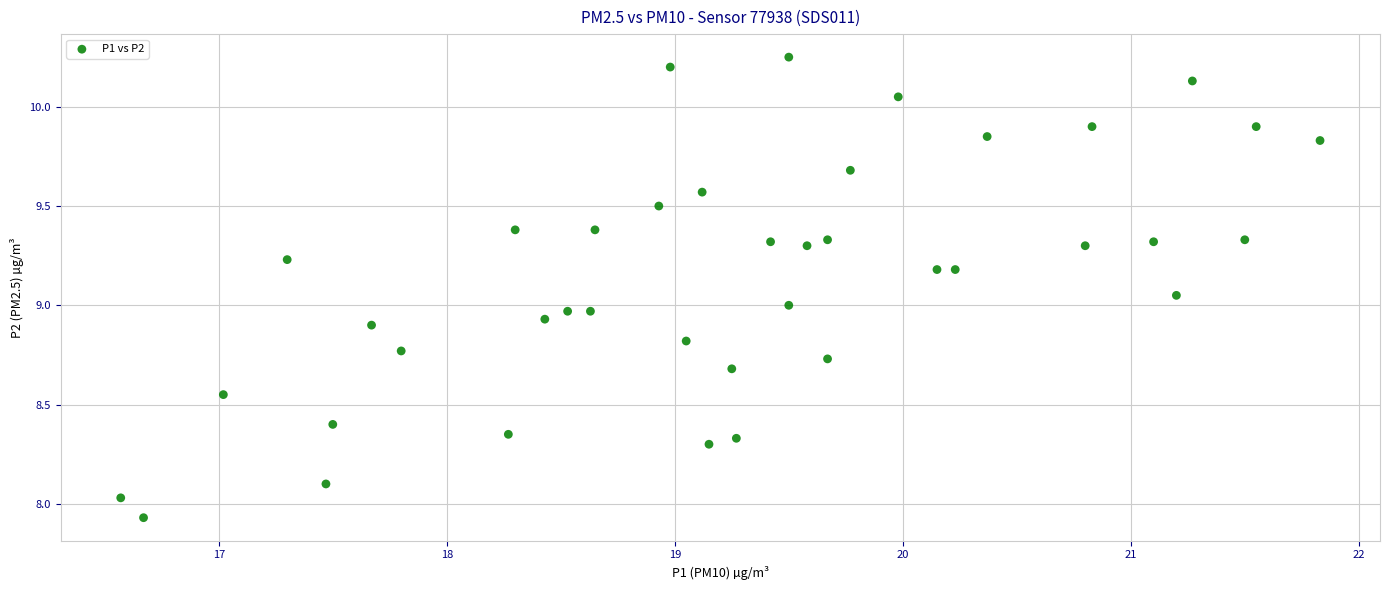

What is the range of X values (max minus min)?

5.3